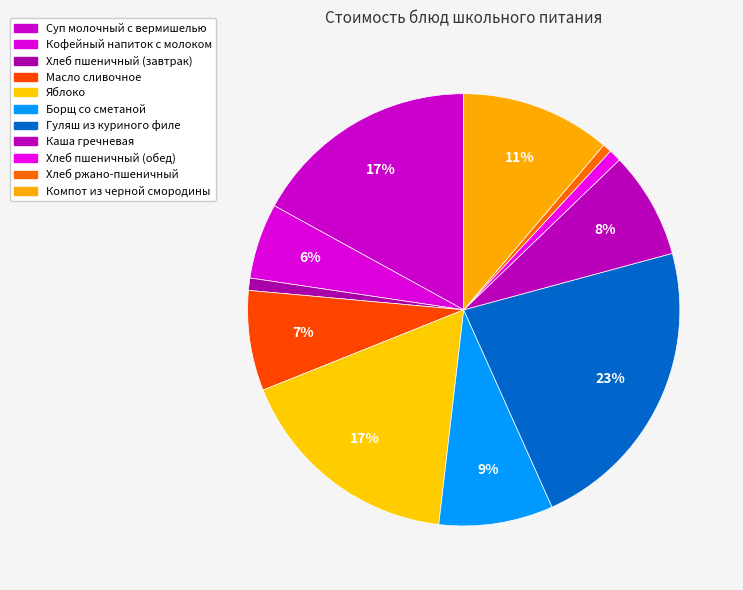

Is it true that Суп молочный с вермишелью is 28% of the pie?

False